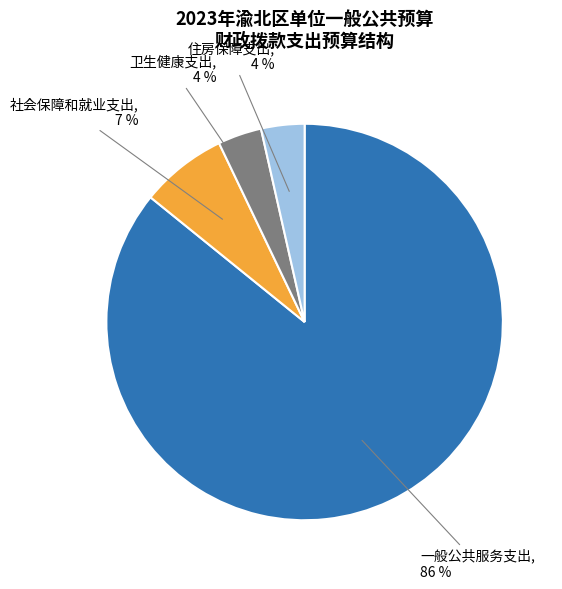

To the nearest percent, what is the average slice percentage?

25%